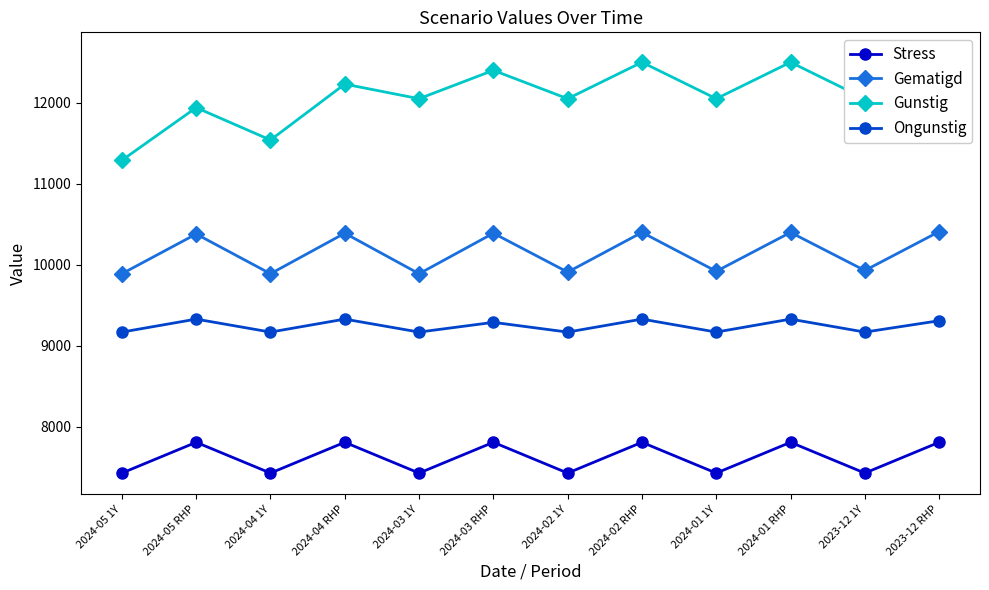

Where is the first local maximum for Gunstig?

2024-05 RHP